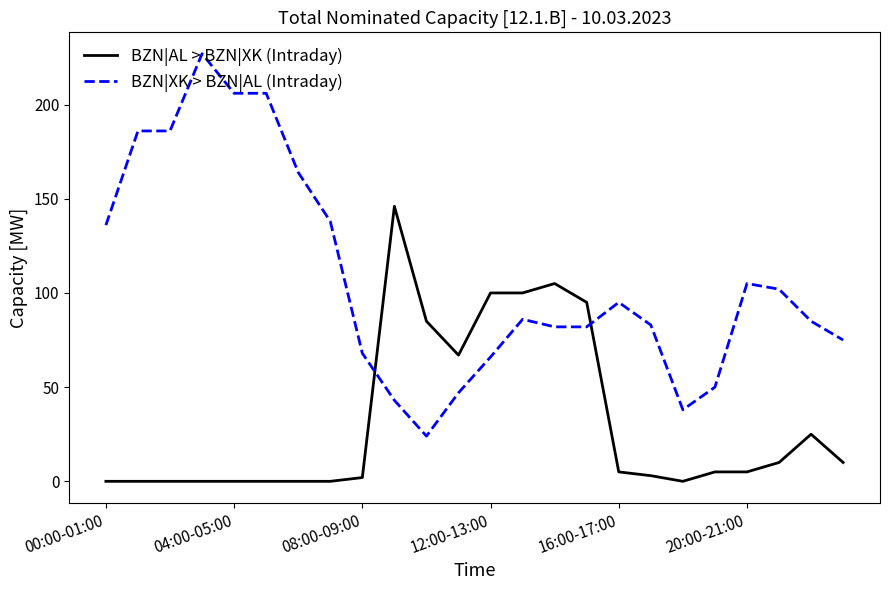

Reading right to left, transcribe all the data shown in this chart.

BZN|AL > BZN|XK (Intraday): 10	25	10	5	5	0	3	5	95	105	100	100	67	85	146	2	0	0	0	0	0	0	0	0
BZN|XK > BZN|AL (Intraday): 75	85	102	105	50	38	83	95	82	82	86	66	47	24	43	68	138	164	206	206	227	186	186	136